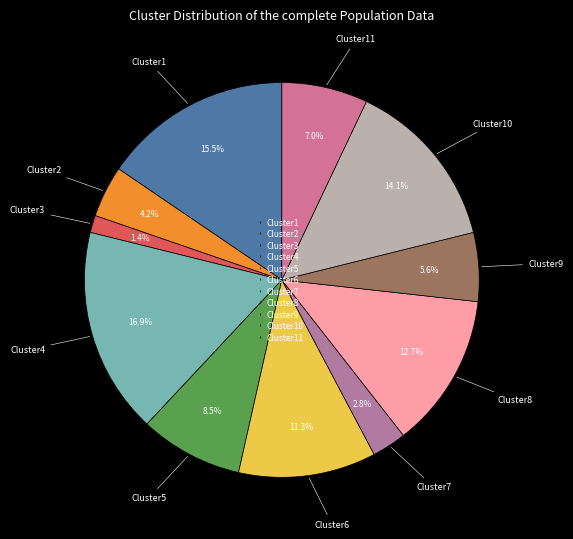

Rank the categories by value from highest to lowest.

Cluster4, Cluster1, Cluster10, Cluster8, Cluster6, Cluster5, Cluster11, Cluster9, Cluster2, Cluster7, Cluster3